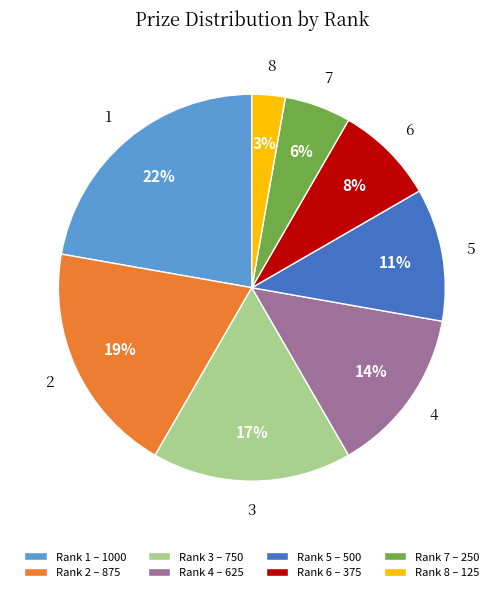

What is the largest slice in the pie chart?

Rank 1 – 1000